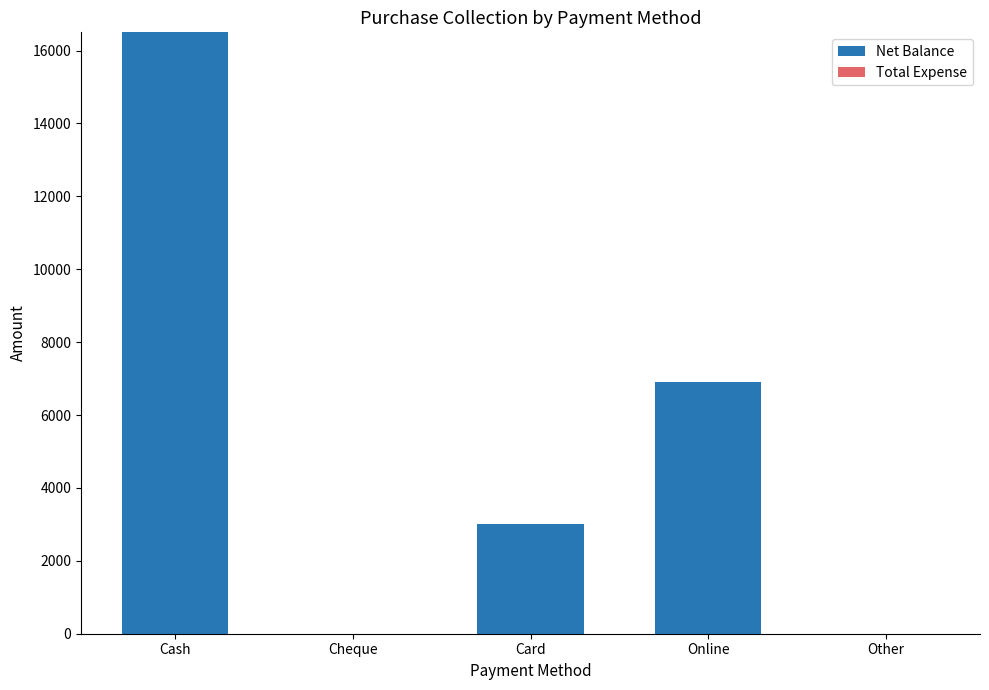

True or false: the data shows 0 at Cheque.

True